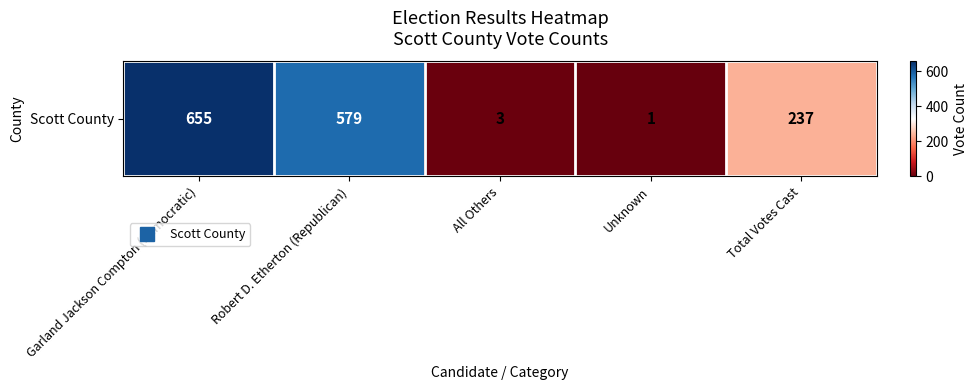

What is the ratio of the value at Robert D. Etherton (Republican) to the value at Garland Jackson Compton (Democratic)?

0.9